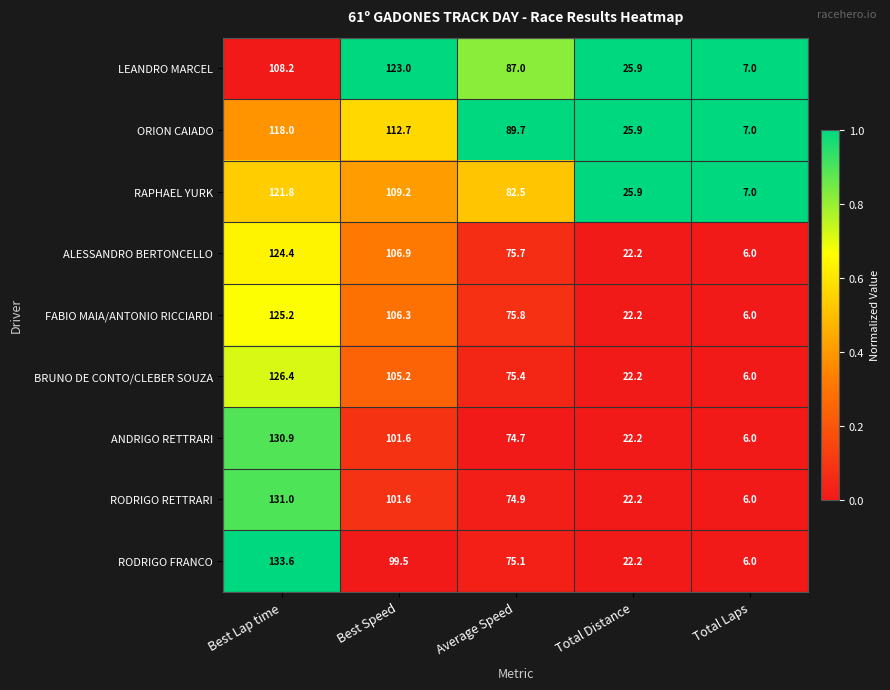

True or false: ORION CAIADO has a value of 89.7 at Average Speed.

True